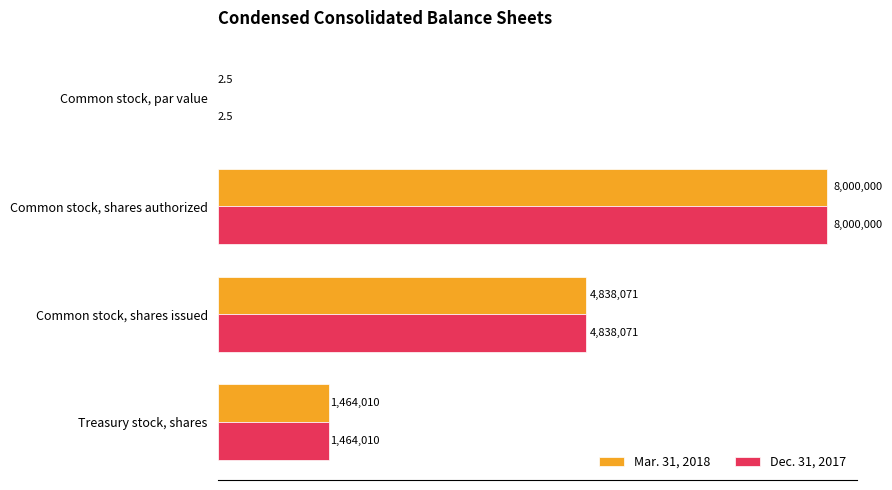

Count the Mar. 31, 2018 values in the range 1464010 to 8000000.

3